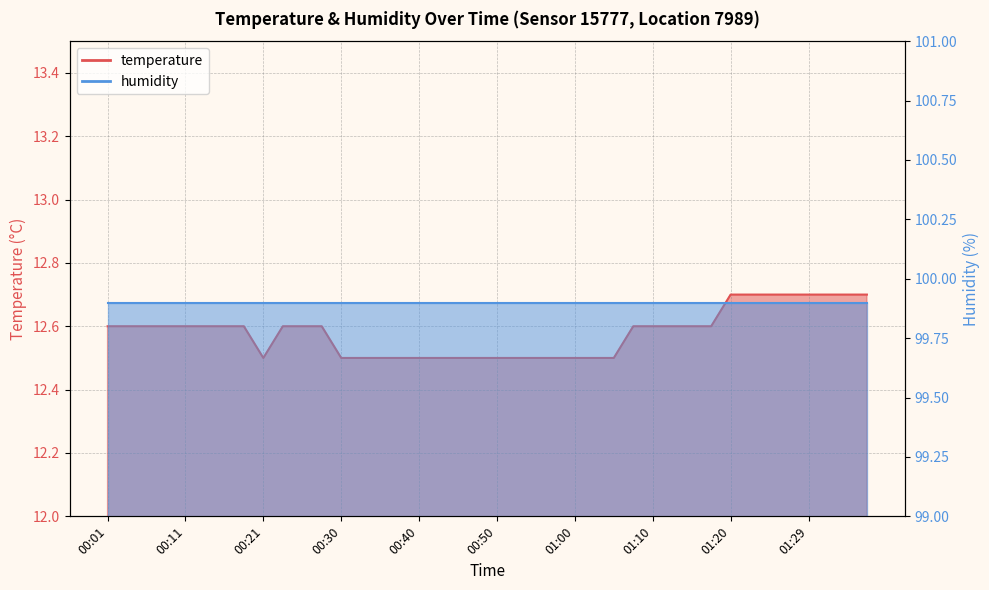

What position from the left is 00:18?

8